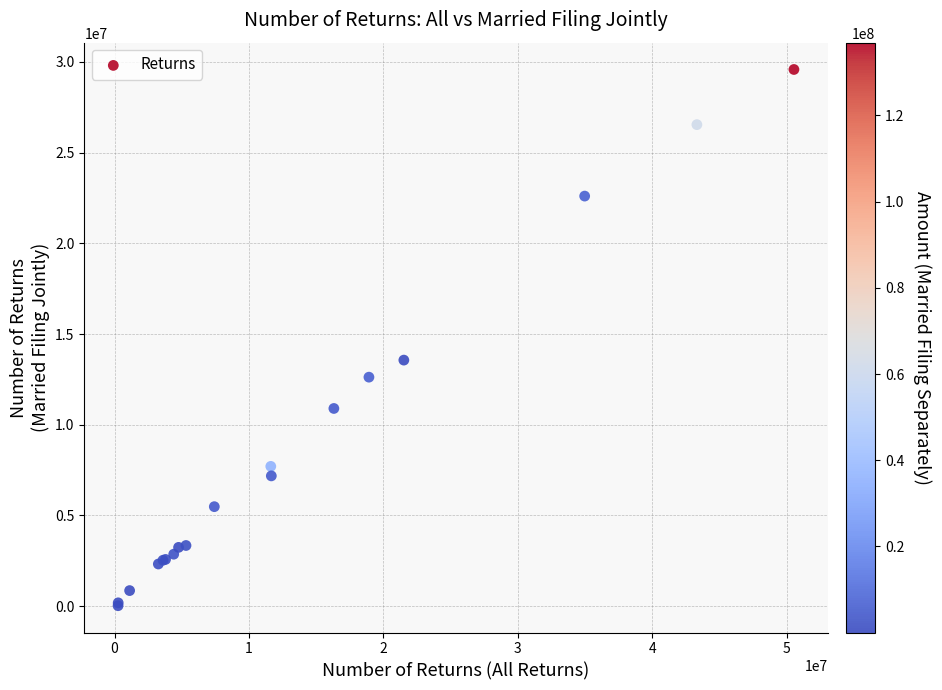

What Y value in the scatter plot is closest to 14802399?

13560728